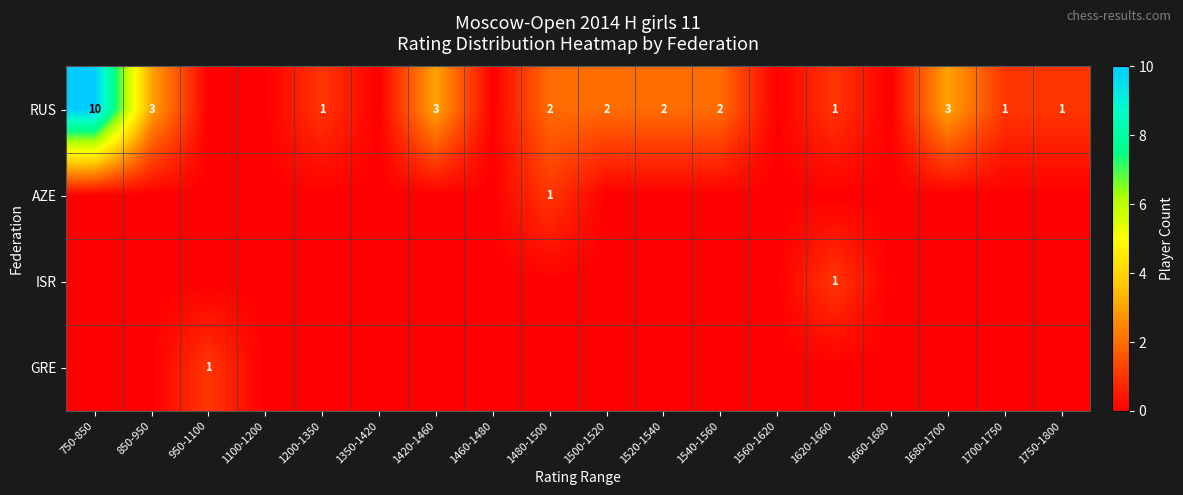

At which category is the sum across all series the highest?

750-850